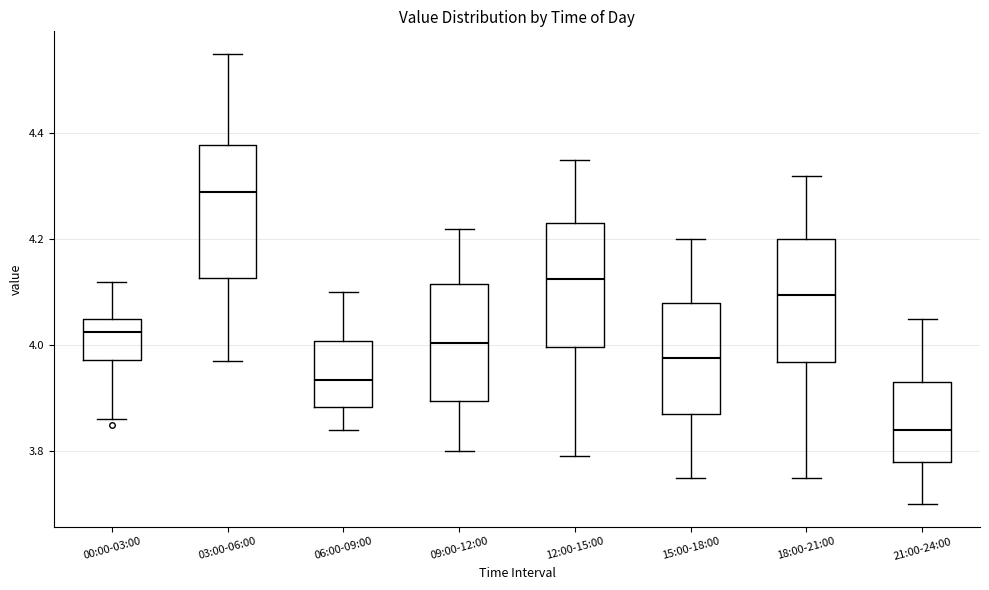

Reading left to right, transcribe this box plot: for each box, give where its median line is, the range the box spans, and where its two whiskers end, as read against the y-axis. The values are not printed on the chart, so give them approximately, as read against the axis.

00:00-03:00: median 4.02, box 3.98 to 4.06, whiskers 3.86 to 4.12
03:00-06:00: median 4.30, box 4.12 to 4.38, whiskers 3.98 to 4.56
06:00-09:00: median 3.94, box 3.88 to 4.00, whiskers 3.84 to 4.10
09:00-12:00: median 4.00, box 3.90 to 4.12, whiskers 3.80 to 4.22
12:00-15:00: median 4.12, box 4.00 to 4.24, whiskers 3.80 to 4.36
15:00-18:00: median 3.98, box 3.88 to 4.08, whiskers 3.76 to 4.20
18:00-21:00: median 4.10, box 3.96 to 4.20, whiskers 3.76 to 4.32
21:00-24:00: median 3.84, box 3.78 to 3.94, whiskers 3.70 to 4.06